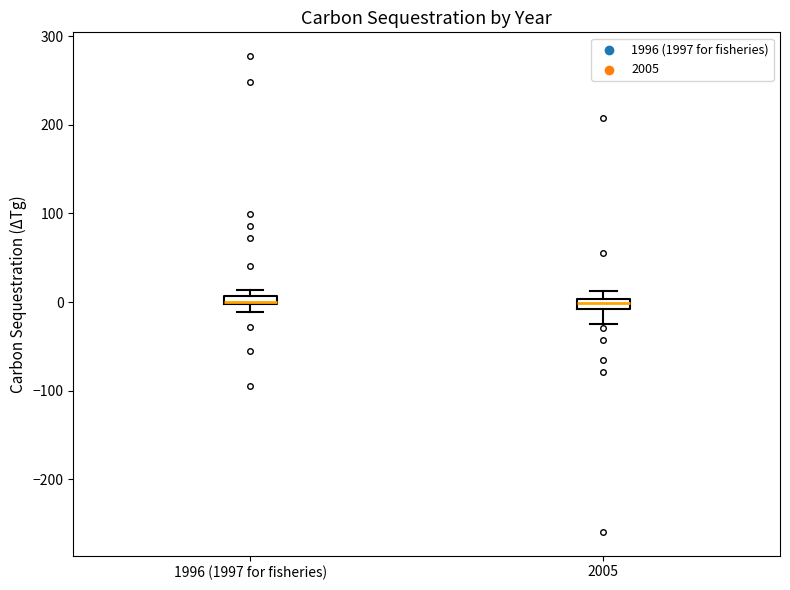

Where is the upper edge of the box for 2005 on the y-axis? The values are not printed on the chart, so give them approximately, as read against the axis.

0